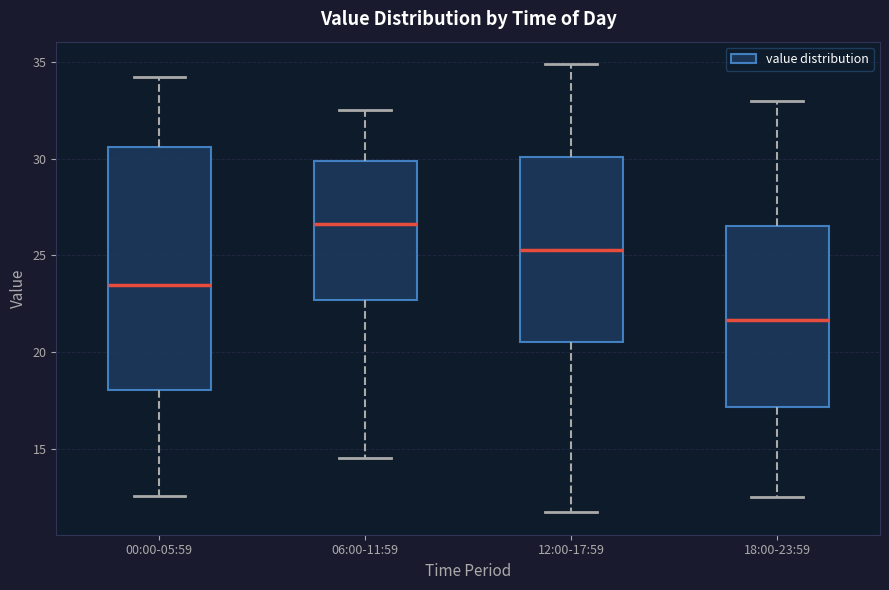

Reading left to right, transcribe this box plot: for each box, give where its median line is, the range the box spans, and where its two whiskers end, as read against the y-axis. The values are not printed on the chart, so give them approximately, as read against the axis.

00:00-05:59: median 23.5, box 18.0 to 30.5, whiskers 12.5 to 34.0
06:00-11:59: median 26.5, box 22.5 to 30.0, whiskers 14.5 to 32.5
12:00-17:59: median 25.5, box 20.5 to 30.0, whiskers 11.5 to 35.0
18:00-23:59: median 21.5, box 17.0 to 26.5, whiskers 12.5 to 33.0